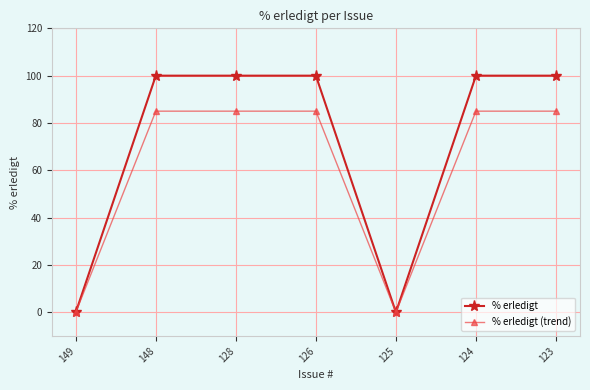

Reading right to left, list all the values displayed in this chart.

% erledigt: 100	100	0	100	100	100	0
% erledigt (trend): 85	85	0	85	85	85	0